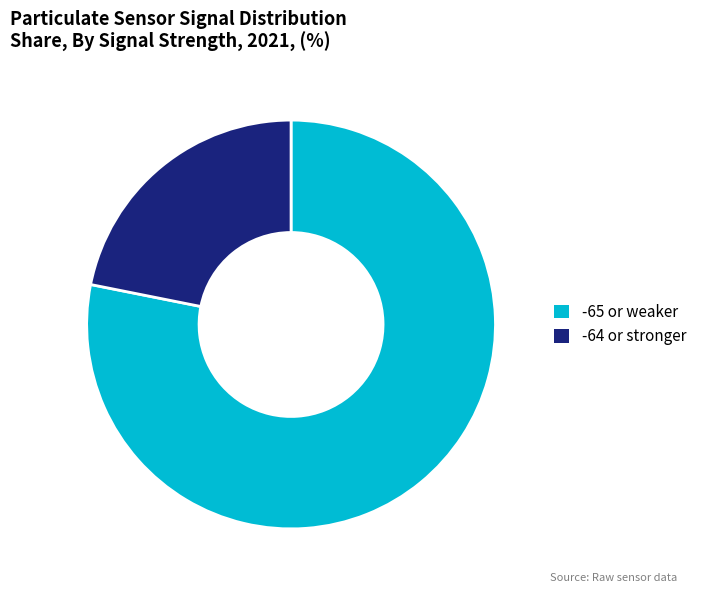

How many segments does this pie chart have?

2